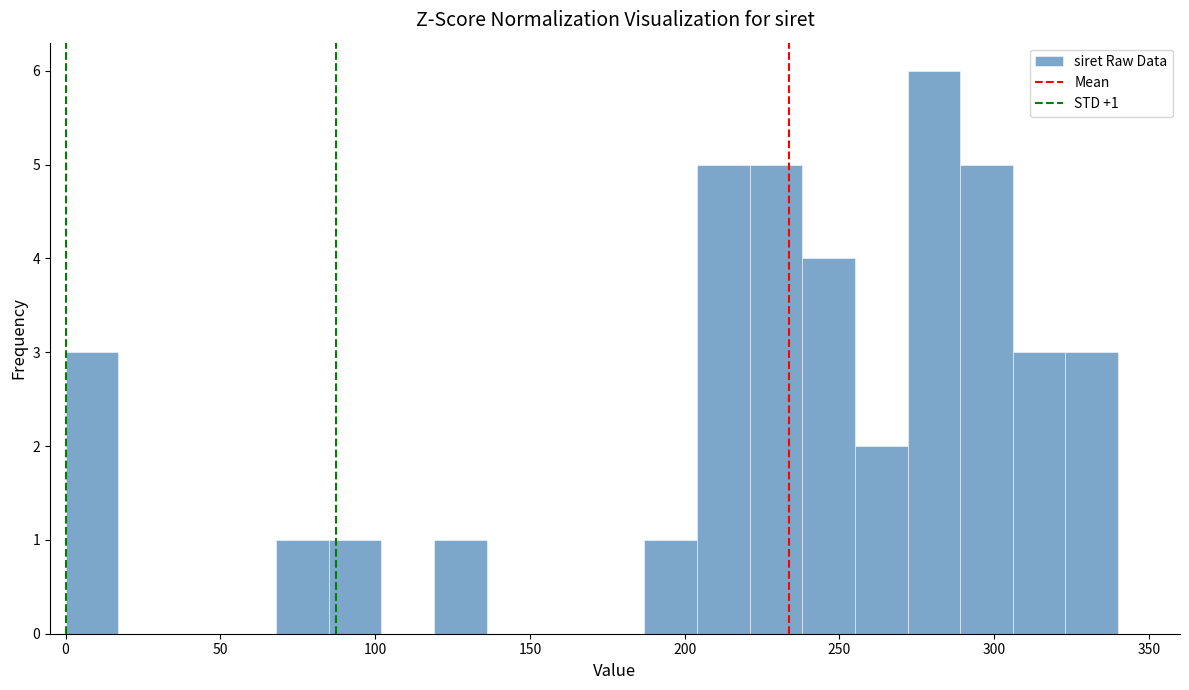

Read against the x-axis, roughly where is the centre of the tallest bar?

280